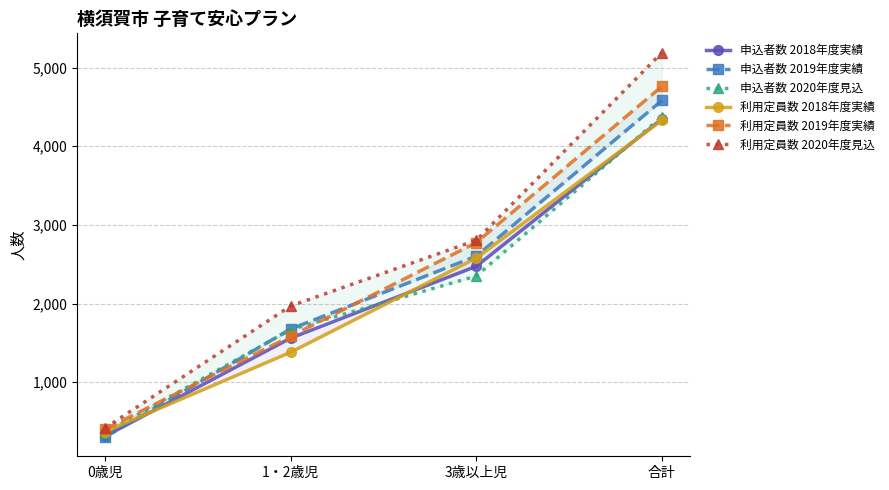

Reading left to right, list all the values displayed in this chart.

申込者数 2018年度実績: 0歳児=313	1・2歳児=1560	3歳以上児=2473	合計=4346
申込者数 2019年度実績: 0歳児=303	1・2歳児=1676	3歳以上児=2602	合計=4581
申込者数 2020年度見込: 0歳児=355	1・2歳児=1669	3歳以上児=2350	合計=4374
利用定員数 2018年度実績: 0歳児=371	1・2歳児=1381	3歳以上児=2578	合計=4330
利用定員数 2019年度実績: 0歳児=402	1・2歳児=1584	3歳以上児=2774	合計=4760
利用定員数 2020年度見込: 0歳児=417	1・2歳児=1969	3歳以上児=2804	合計=5190